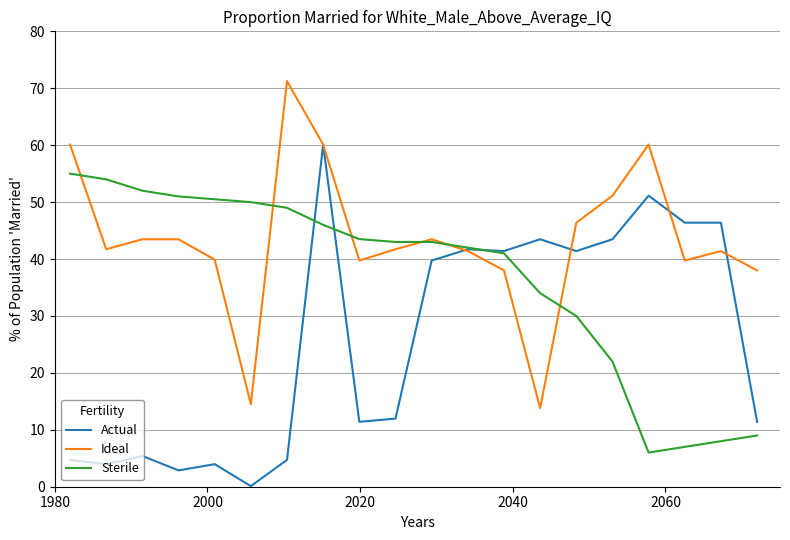

List the series in order of their peak value, highest first.

Ideal, Actual, Sterile